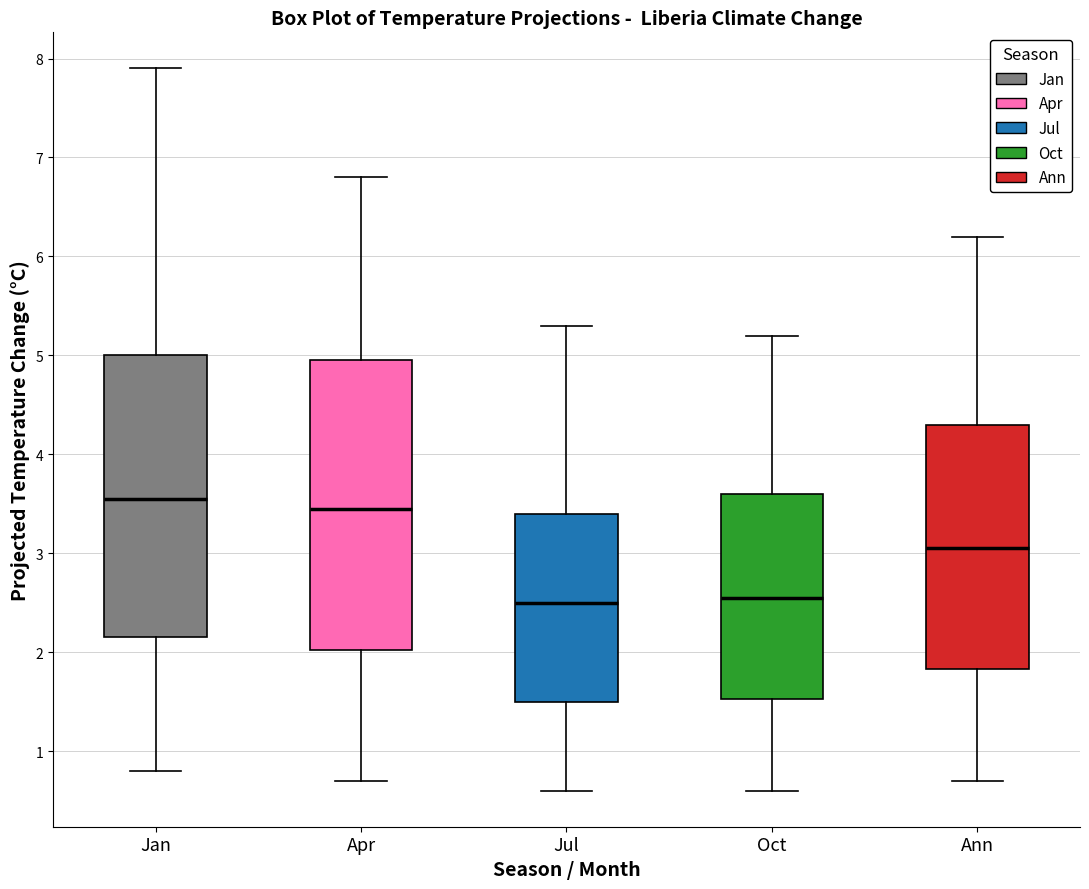

Reading left to right, read every box against the y-axis: the position of its median line, the range the box covers, and the ends of its whiskers. The values are not printed on the chart, so give them approximately, as read against the axis.

Jan: median 3.6, box 2.2 to 5.0, whiskers 0.8 to 7.9
Apr: median 3.5, box 2.0 to 5.0, whiskers 0.7 to 6.8
Jul: median 2.5, box 1.5 to 3.4, whiskers 0.6 to 5.3
Oct: median 2.6, box 1.5 to 3.6, whiskers 0.6 to 5.2
Ann: median 3.1, box 1.8 to 4.3, whiskers 0.7 to 6.2